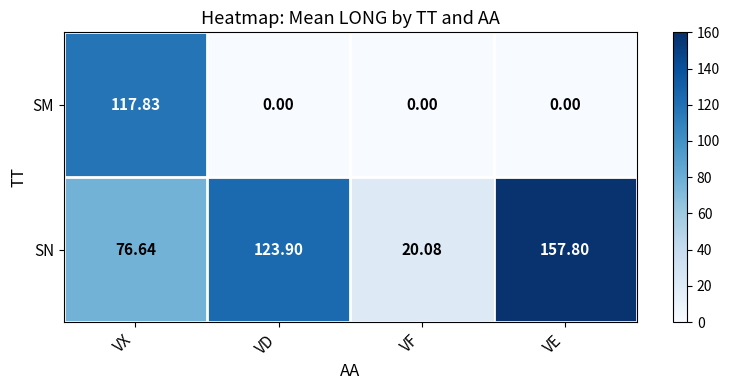

At which label does SM reach its peak?

VX